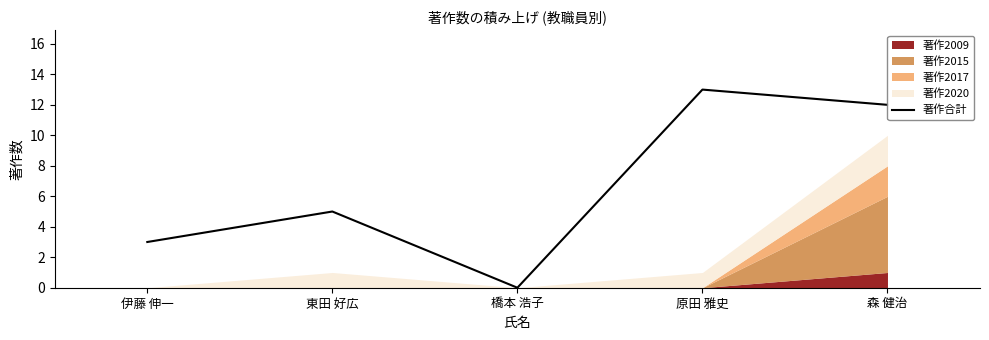

The value at 森 健治 is 22. True or false?

False